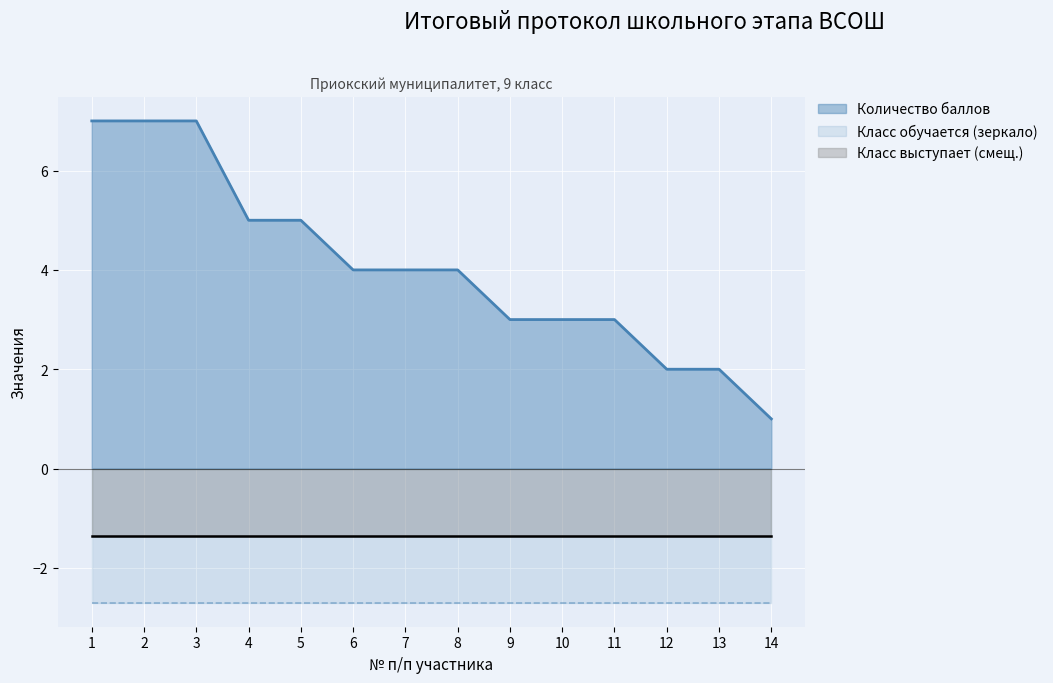

Is it true that Количество баллов equals 4 at 6?

True